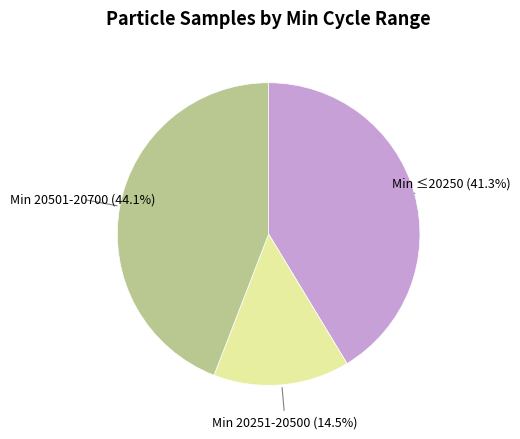

Do Min 20251-20500 and Min 20501-20700 together represent more than half of the pie?

Yes